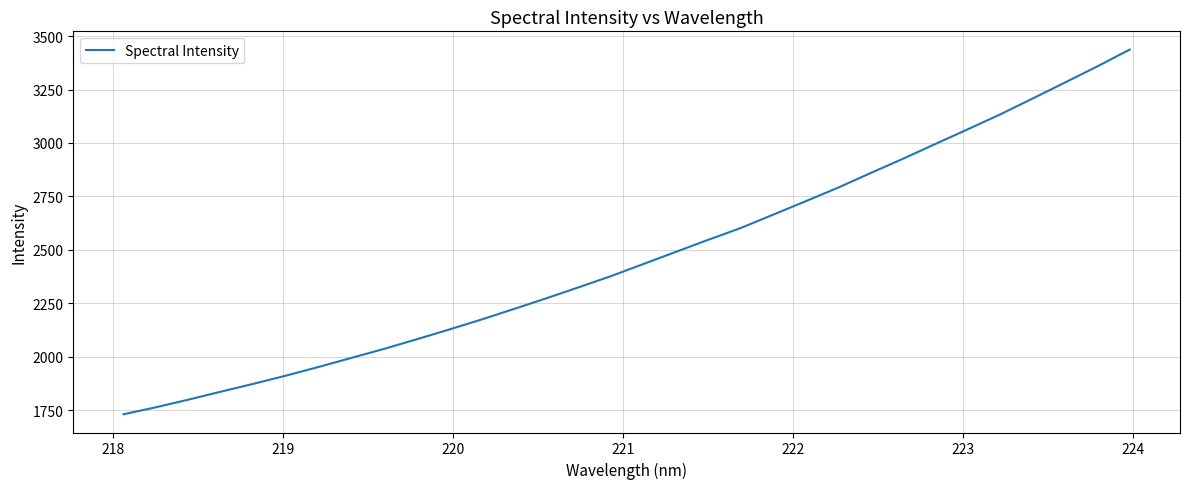

What is the smallest value displayed?

1730.1